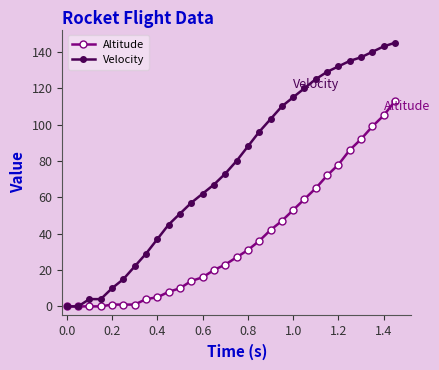

What is the difference between the second highest and minimum values in the Altitude series?

105